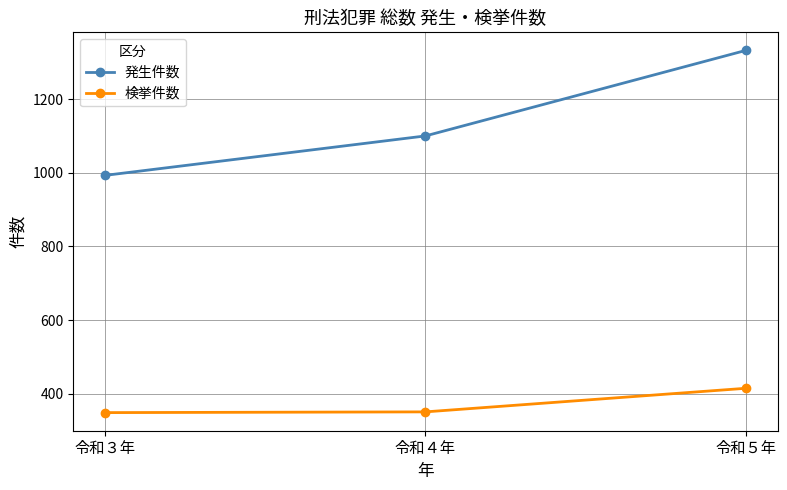

Which series has the largest total across all categories?

発生件数